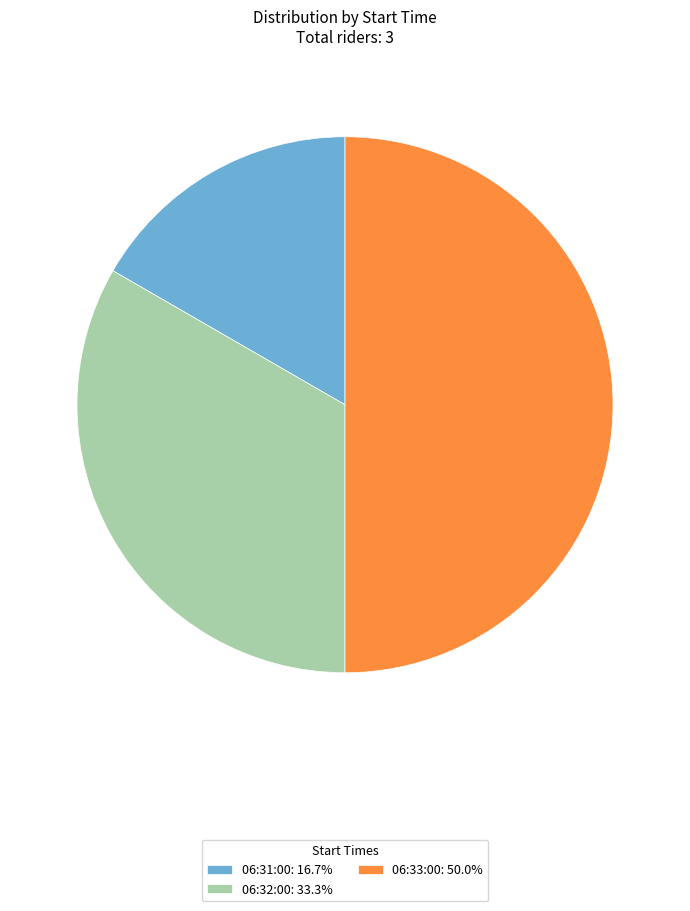

What is the ratio of the value at 06:31:00: 16.7% to the value at 06:33:00: 50.0%?

0.3